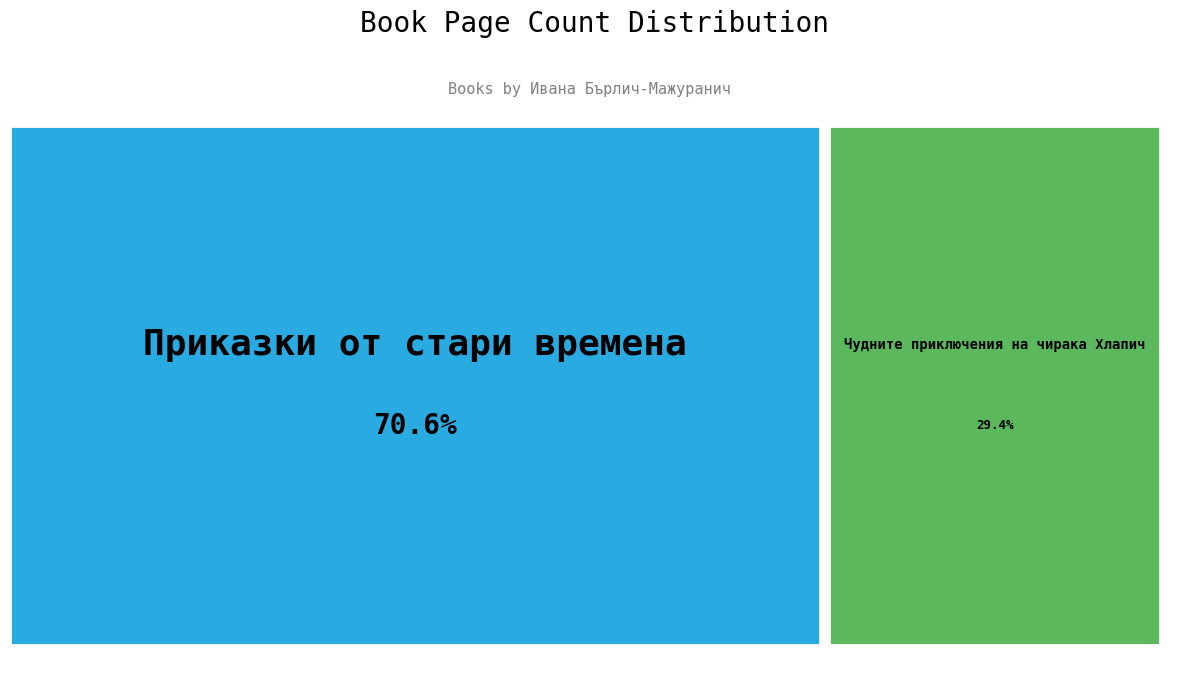

How many segments does this pie chart have?

2